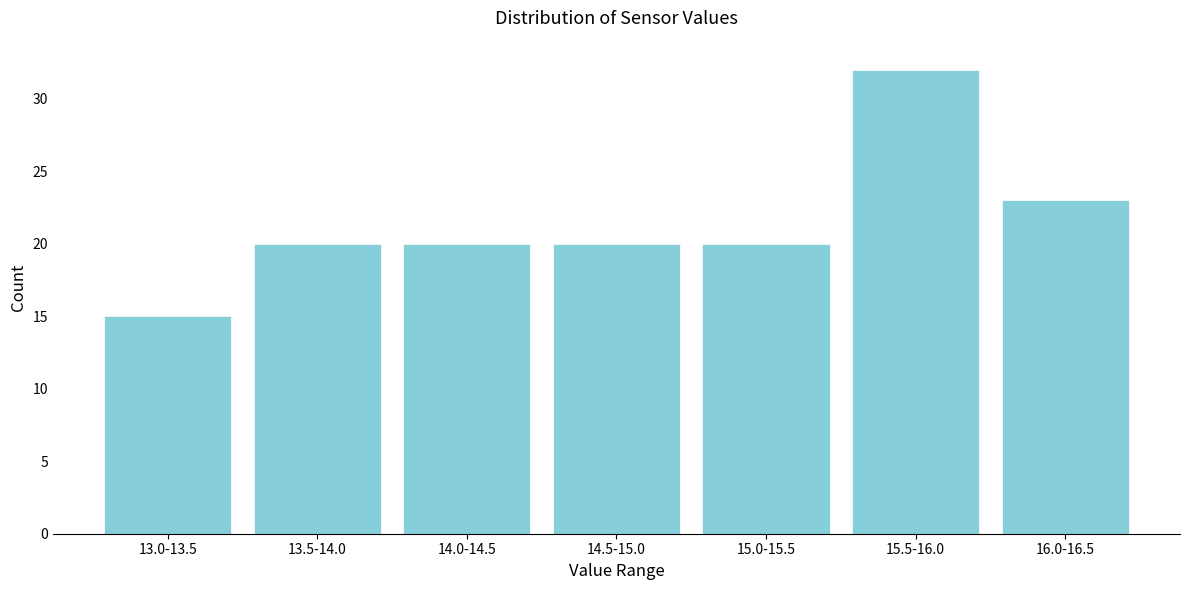

Reading right to left, extract all data points from this chart.

23	32	20	20	20	20	15